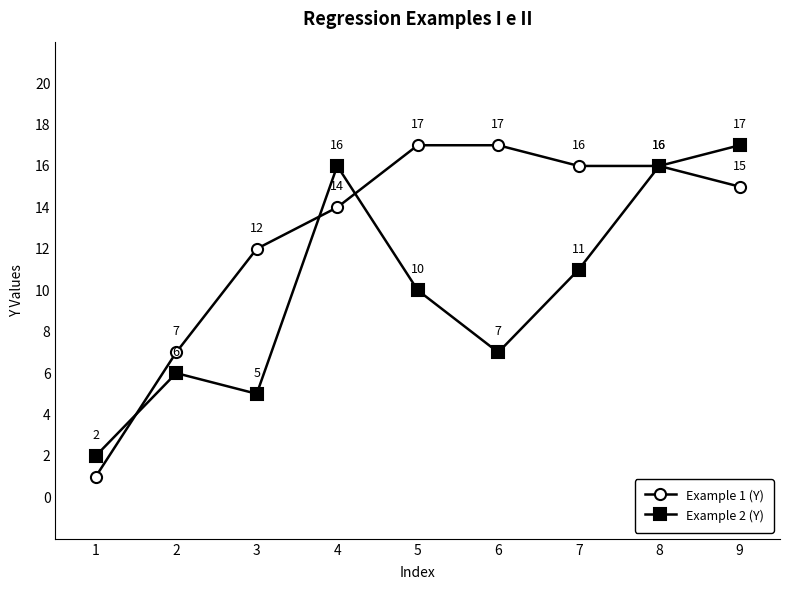

In Example 2 (Y), how many points are higher than both neighbors (excluding endpoints)?

2